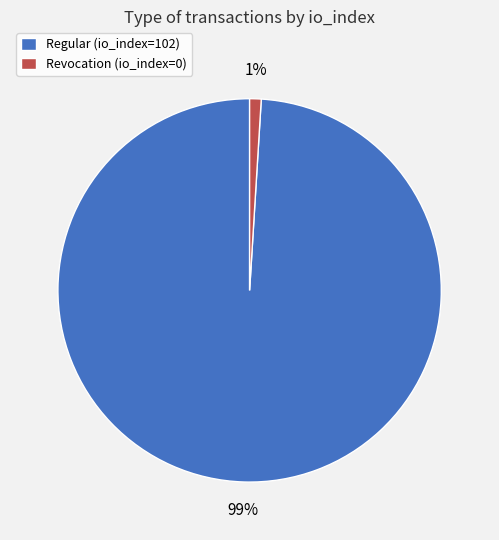

Is the sum of Regular (io_index=102) and Revocation (io_index=0) greater than half?

Yes